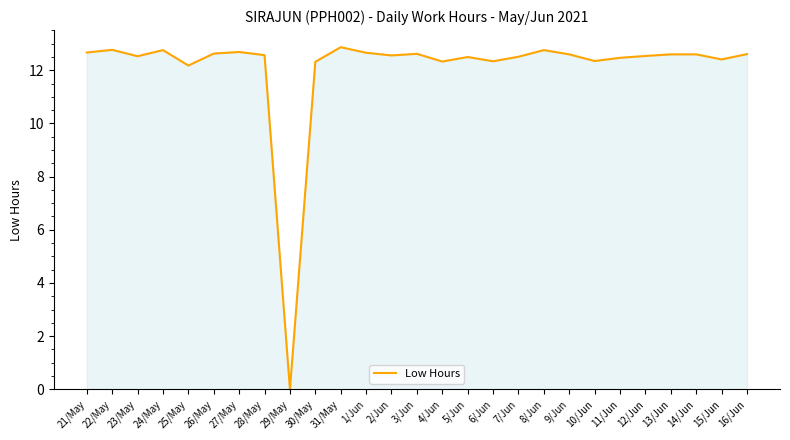

At which label does the data first exceed 12?

21/May